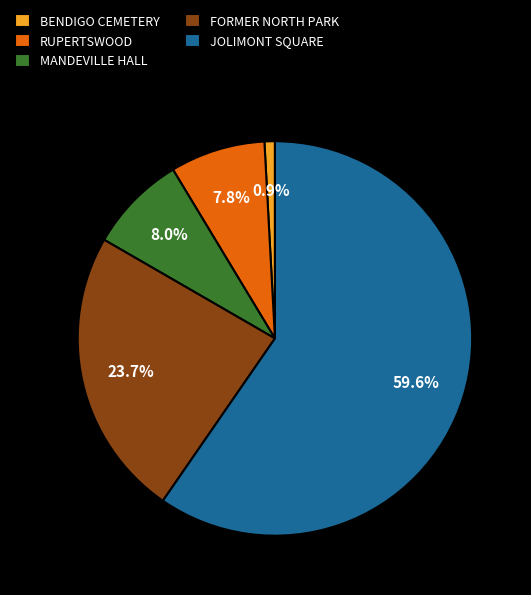

How many slices are in this pie chart?

5